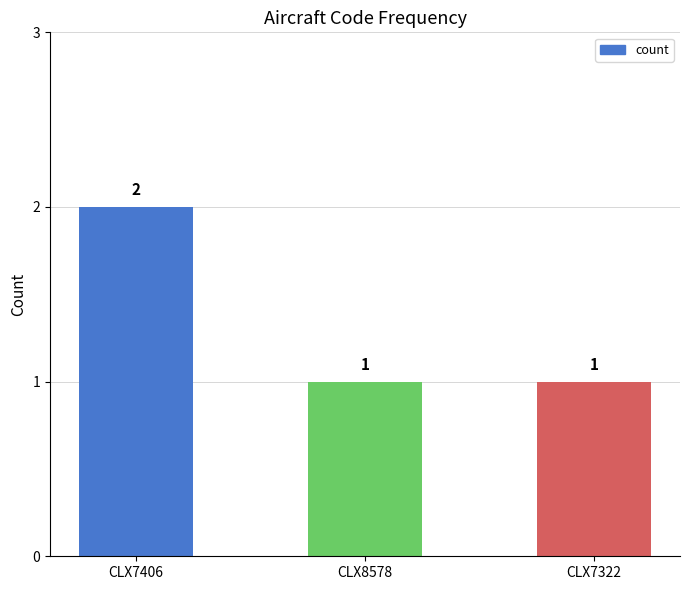

What position from the right is CLX8578?

2